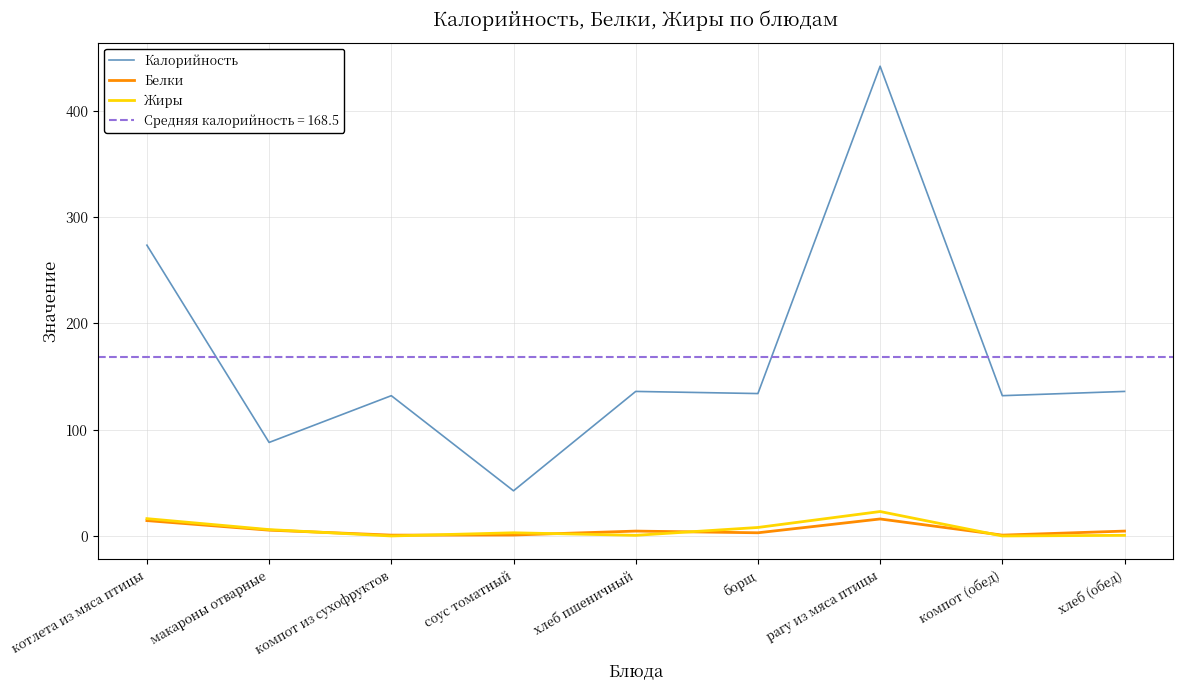

Where is Белки nearest to the value 8?

макароны отварные